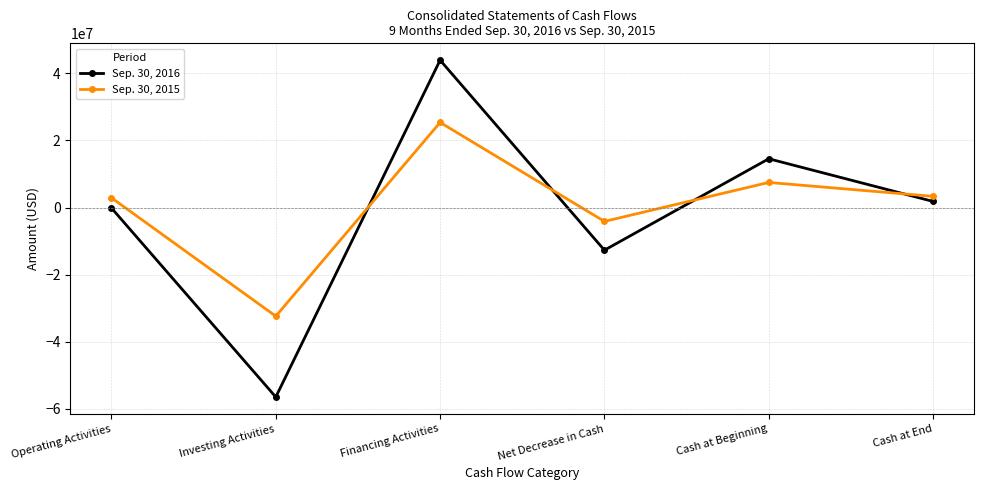

How many Sep. 30, 2016 values are between -12708743 and 14518788?

4